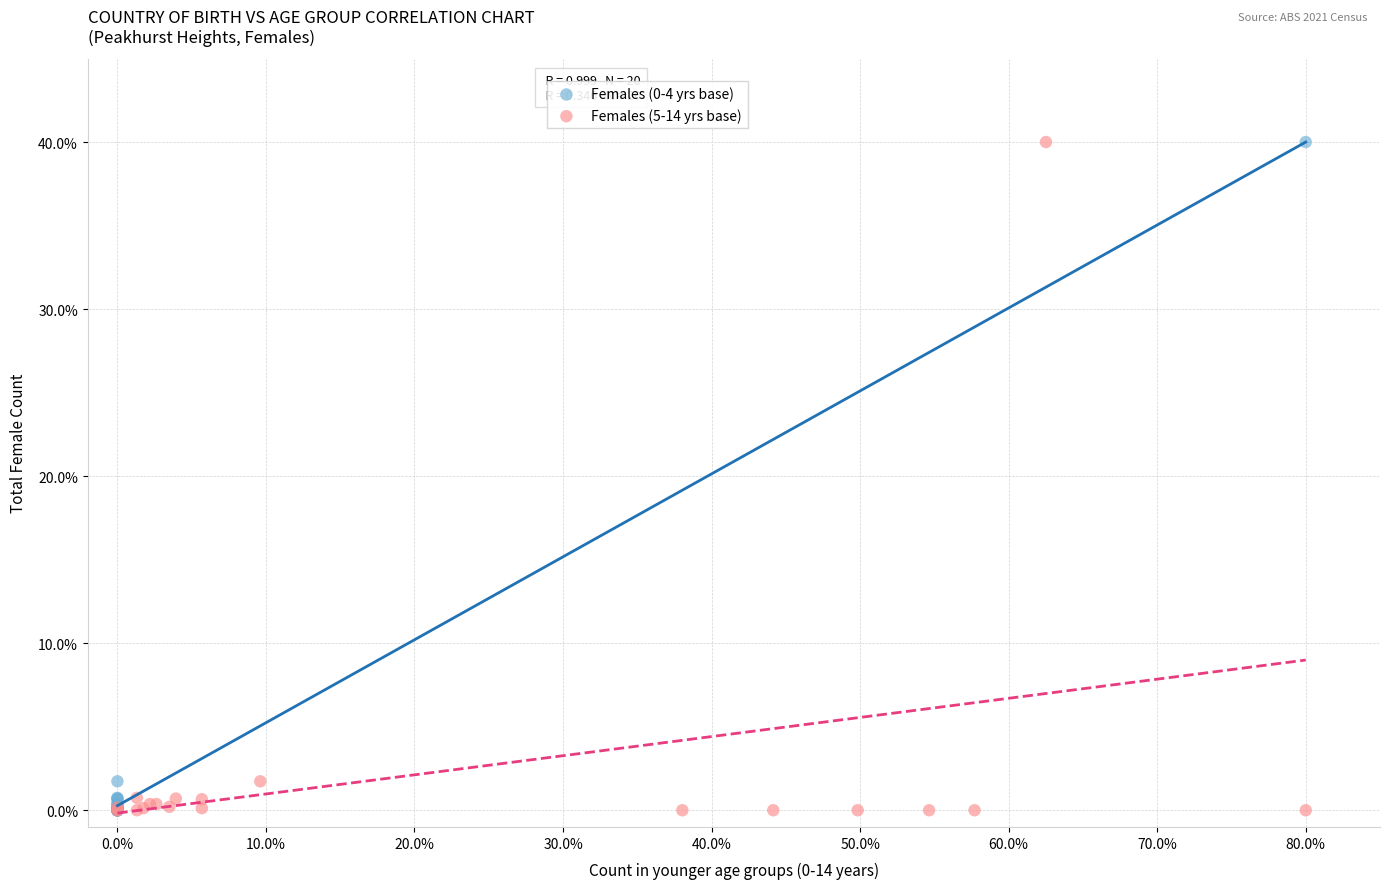

What are all the series names shown in the legend?

Females (0-4 yrs base), Females (5-14 yrs base)